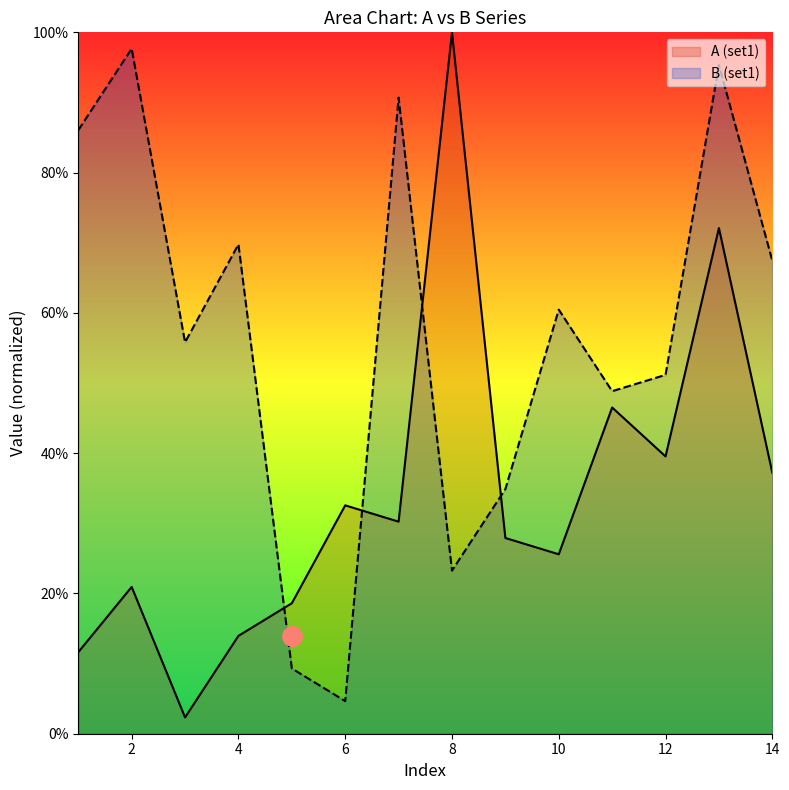

What is the minimum value for A (set1)?

2.3